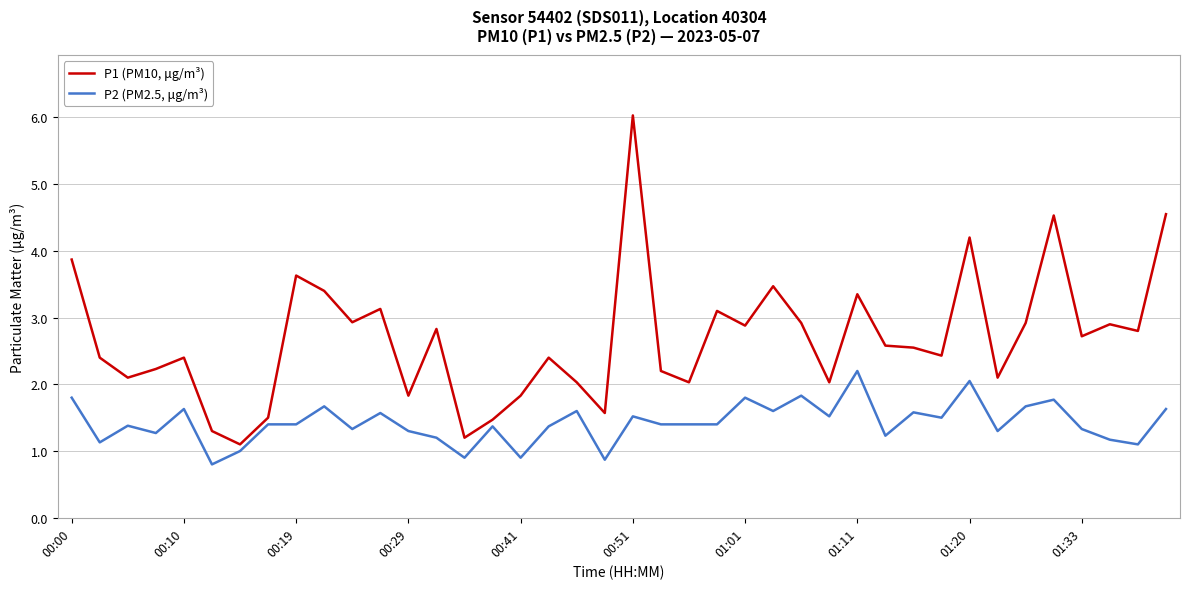

How many distinct data groups are displayed?

2